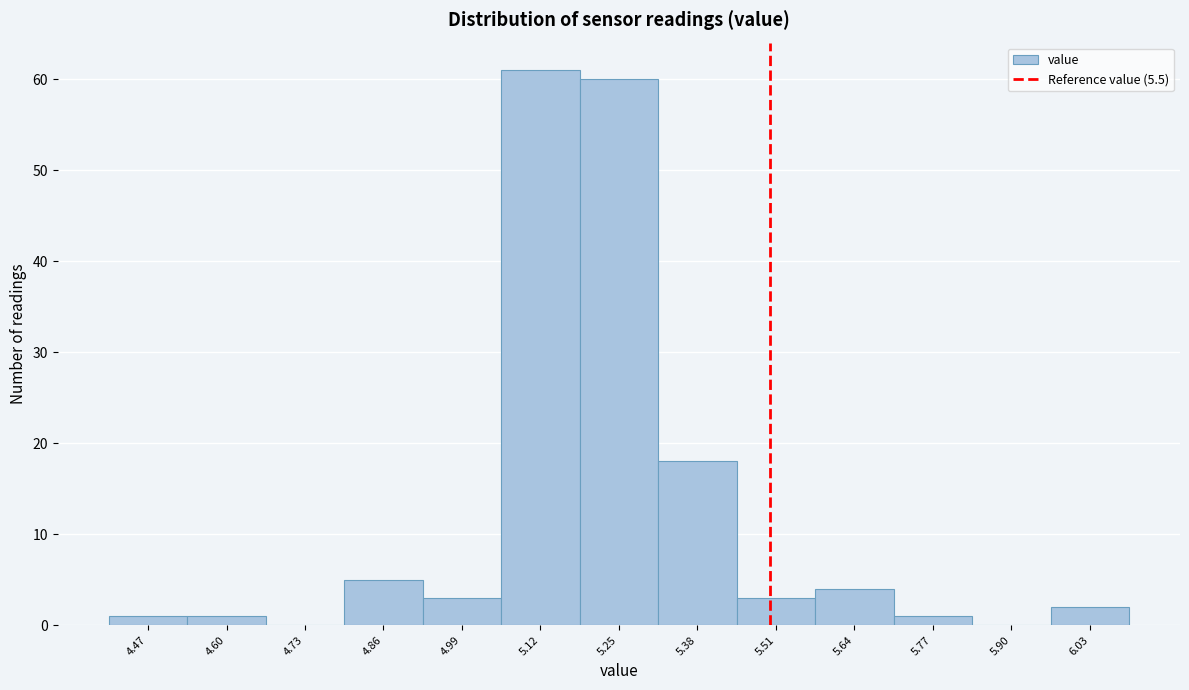

Reading left to right, list every bar in this chart as the range it spans on the x-axis followed by its height. Neither the bar edges nor the heights are printed on the chart, so give them approximately, as read against the axes.

4.405 to 4.535: 1
4.535 to 4.665: 1
4.665 to 4.795: 0
4.795 to 4.925: 5
4.925 to 5.055: 3
5.055 to 5.185: 61
5.185 to 5.315: 60
5.315 to 5.445: 18
5.445 to 5.575: 3
5.575 to 5.705: 4
5.705 to 5.835: 1
5.835 to 5.965: 0
5.965 to 6.095: 2